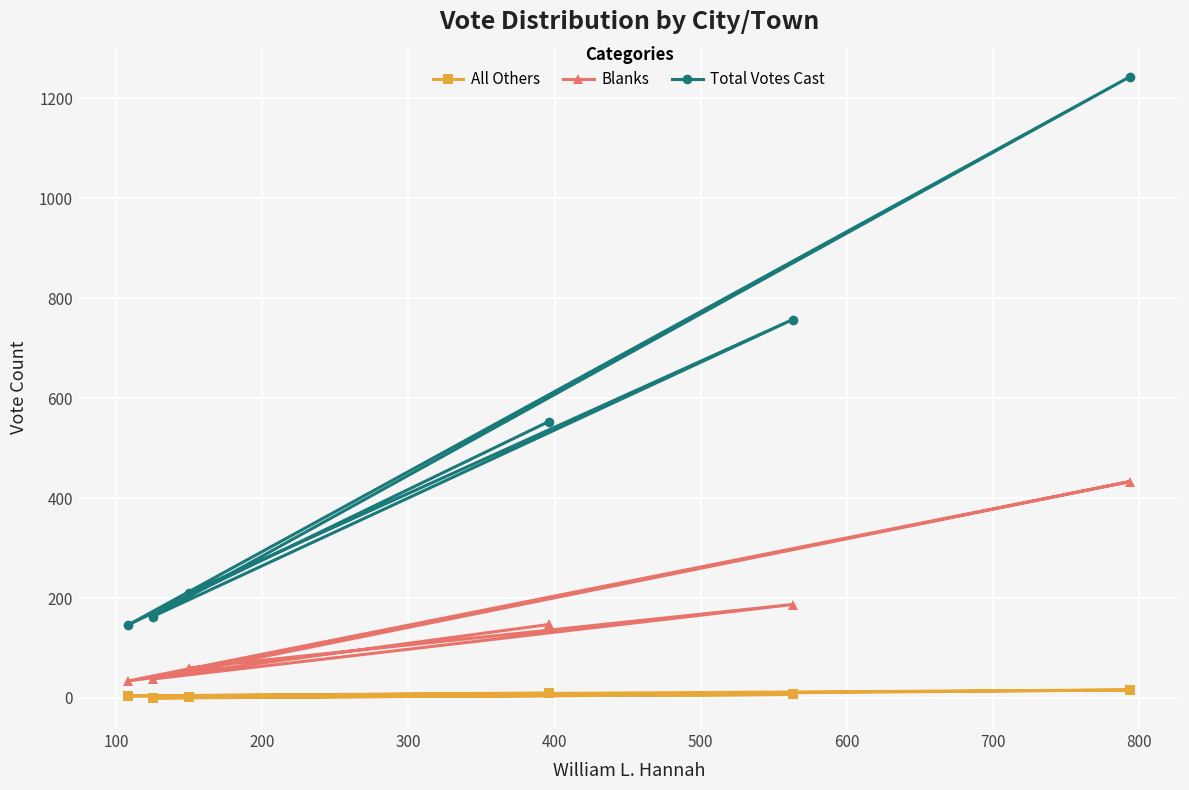

Which series has the largest total across all categories?

Total Votes Cast